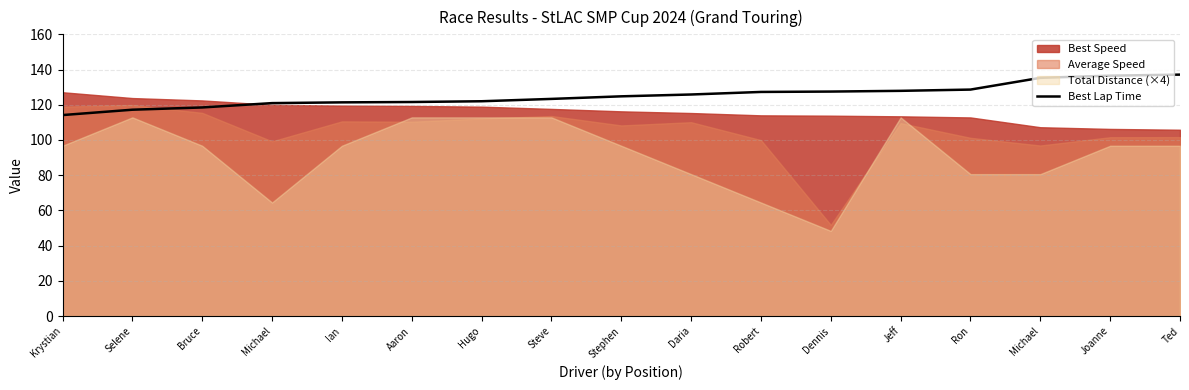

Does the chart have visible grid lines?

Yes